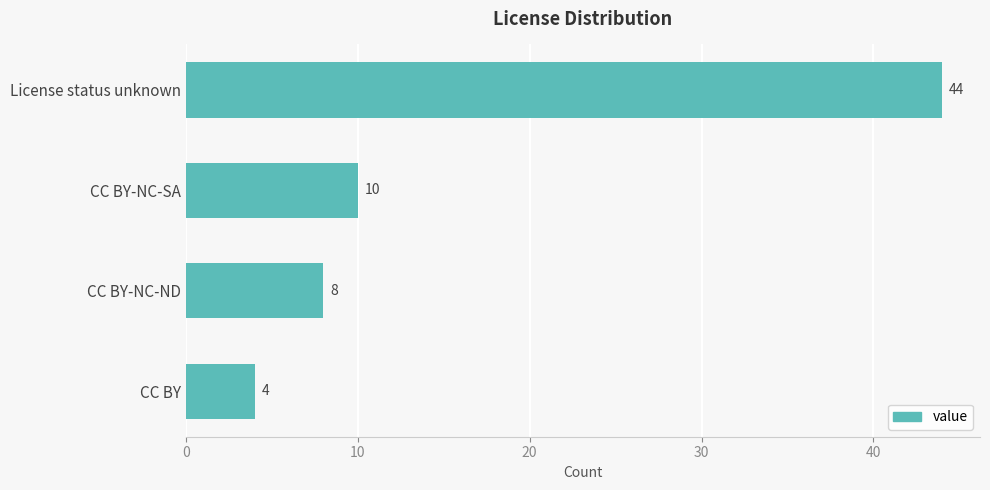

Where is the data nearest to the value 24?

CC BY-NC-SA